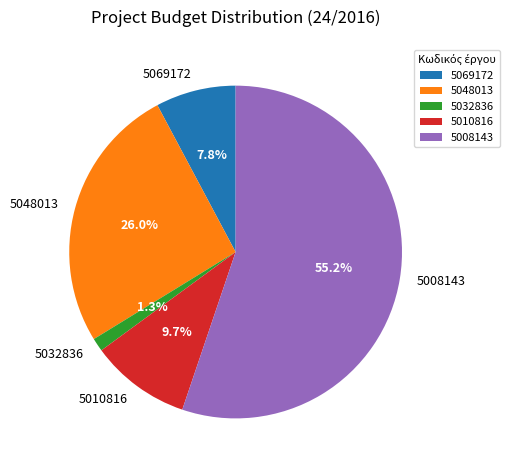

Approximately how many times larger is the value at 5048013 compared to 5032836?

20.0